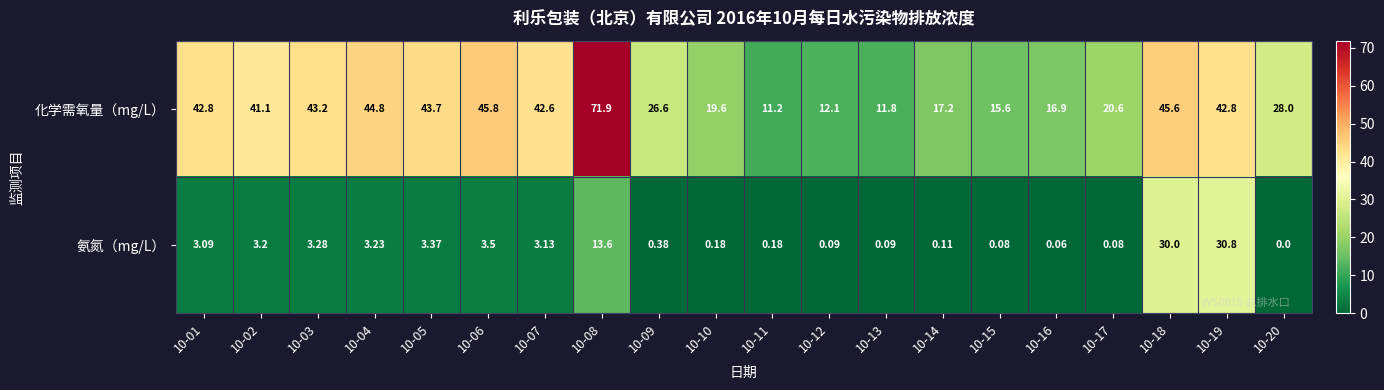

What is the spread (max minus min) of values at 10-17?

20.5